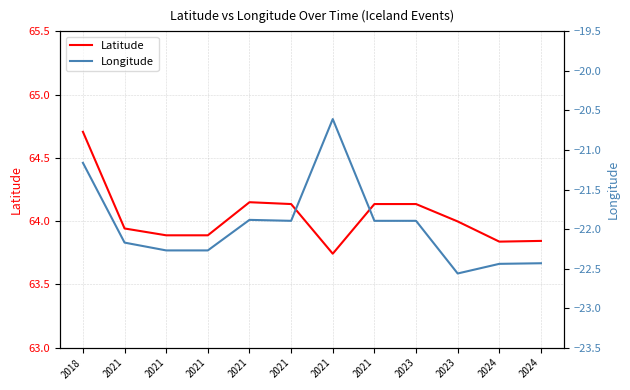

What is the value of the Longitude point at the 2nd from the left?

-22.2